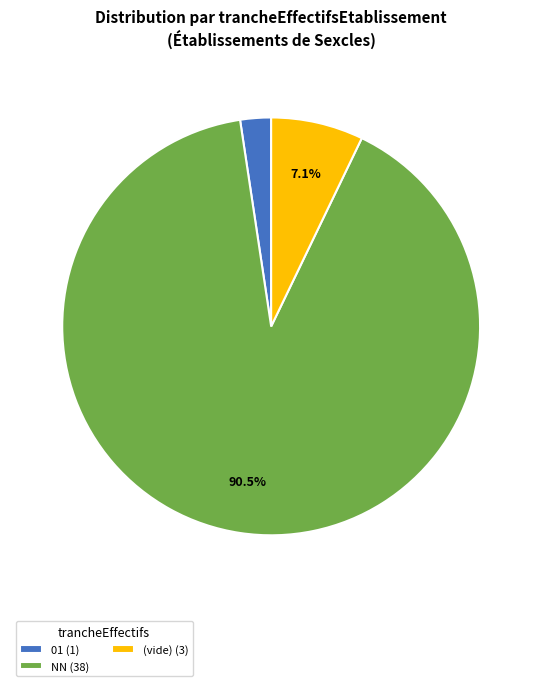

Which slice is the largest?

NN (38)